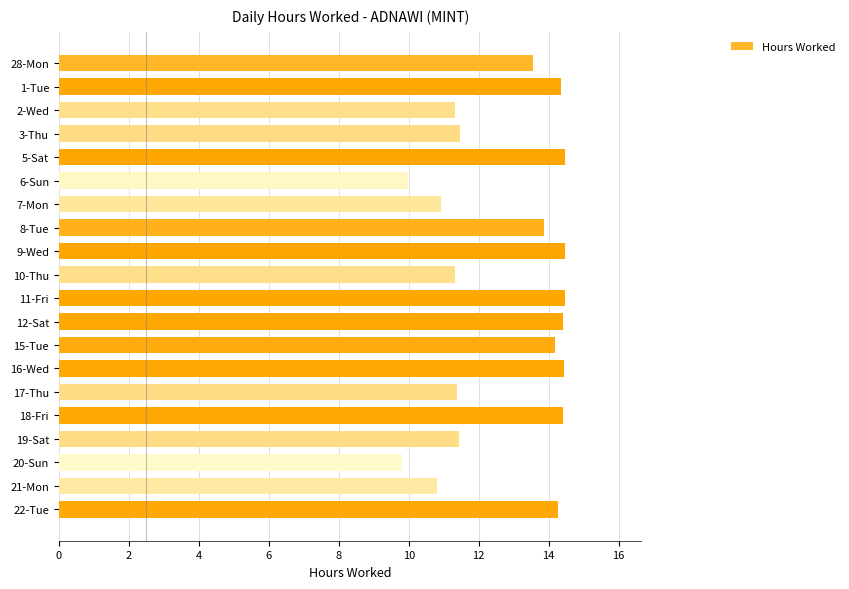

What is the difference between the maximum and minimum values?

4.7